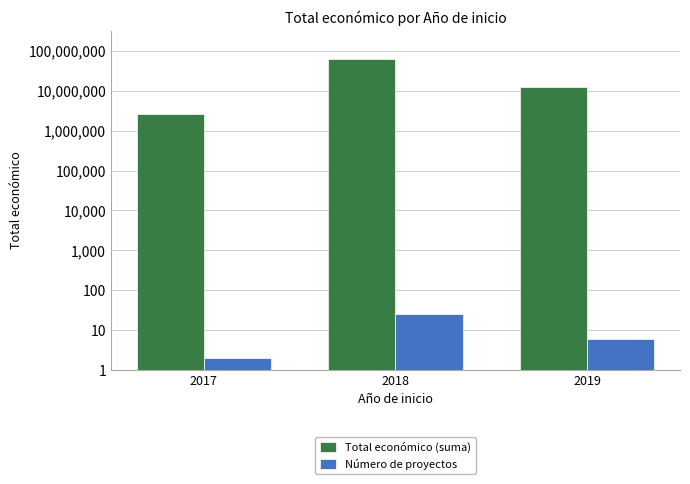

What is the greatest value displayed?

64465433